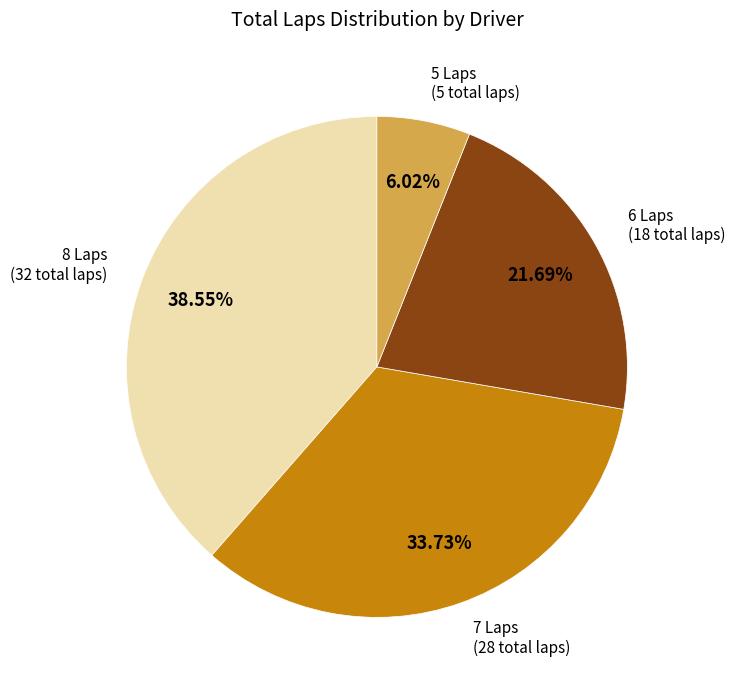

Does any single category account for the majority?

No